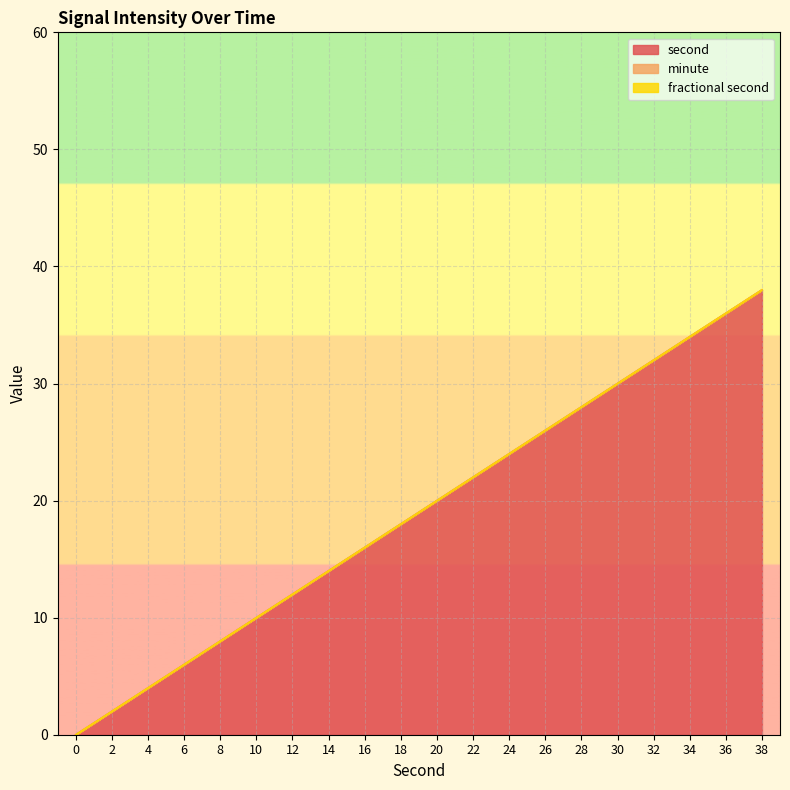

True or false: second has more than 2 points higher than both neighbors.

False